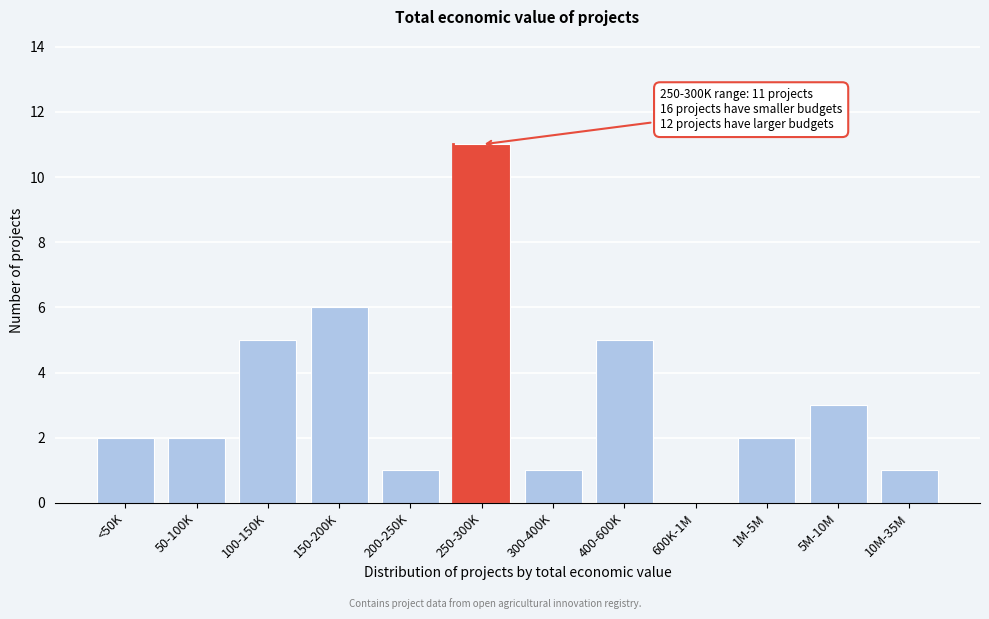

Reading left to right, transcribe all the data shown in this chart.

<50K=2	50-100K=2	100-150K=5	150-200K=6	200-250K=1	250-300K=11	300-400K=1	400-600K=5	600K-1M=0	1M-5M=2	5M-10M=3	10M-35M=1